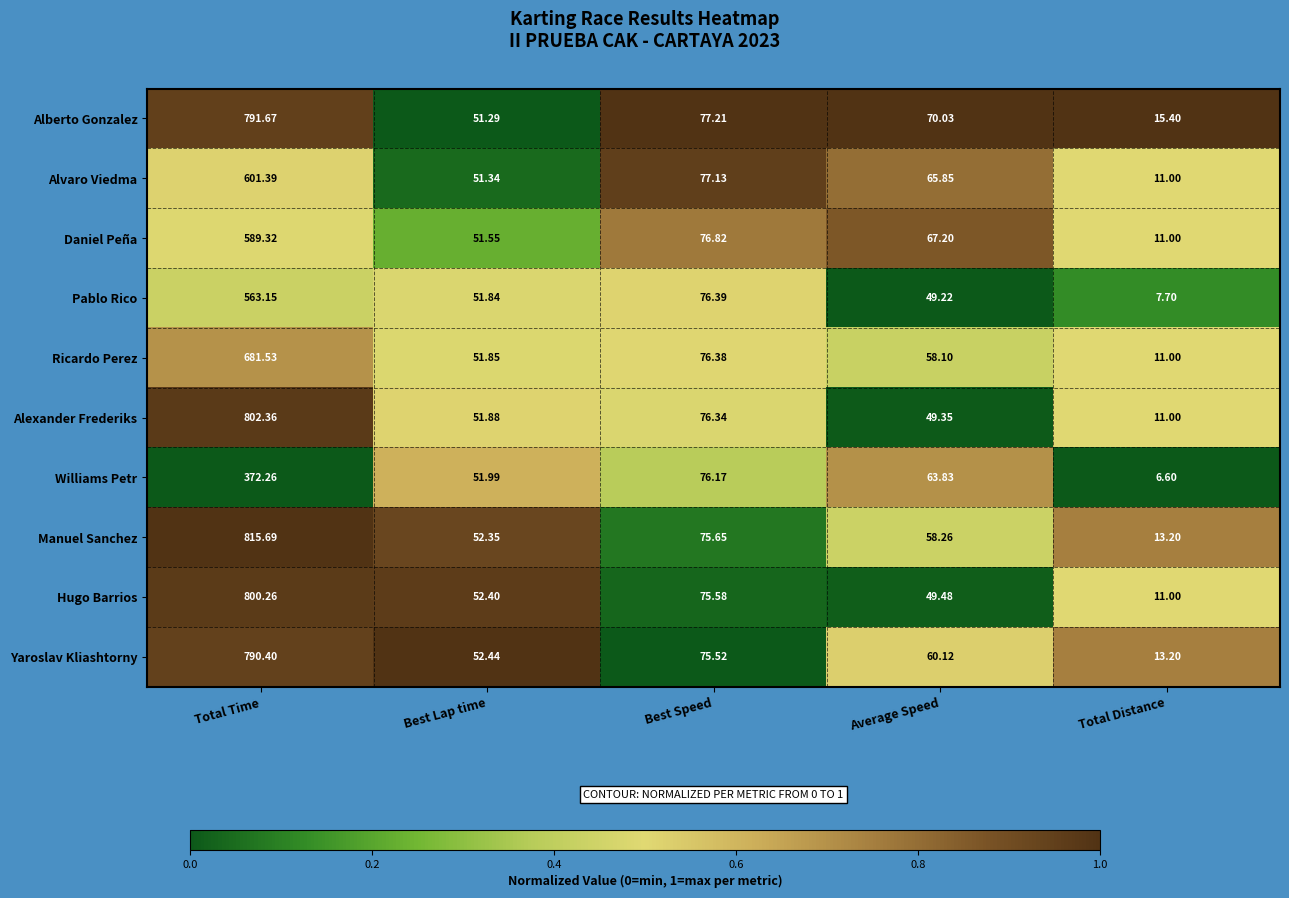

At which category is the sum across all series the highest?

Total Time